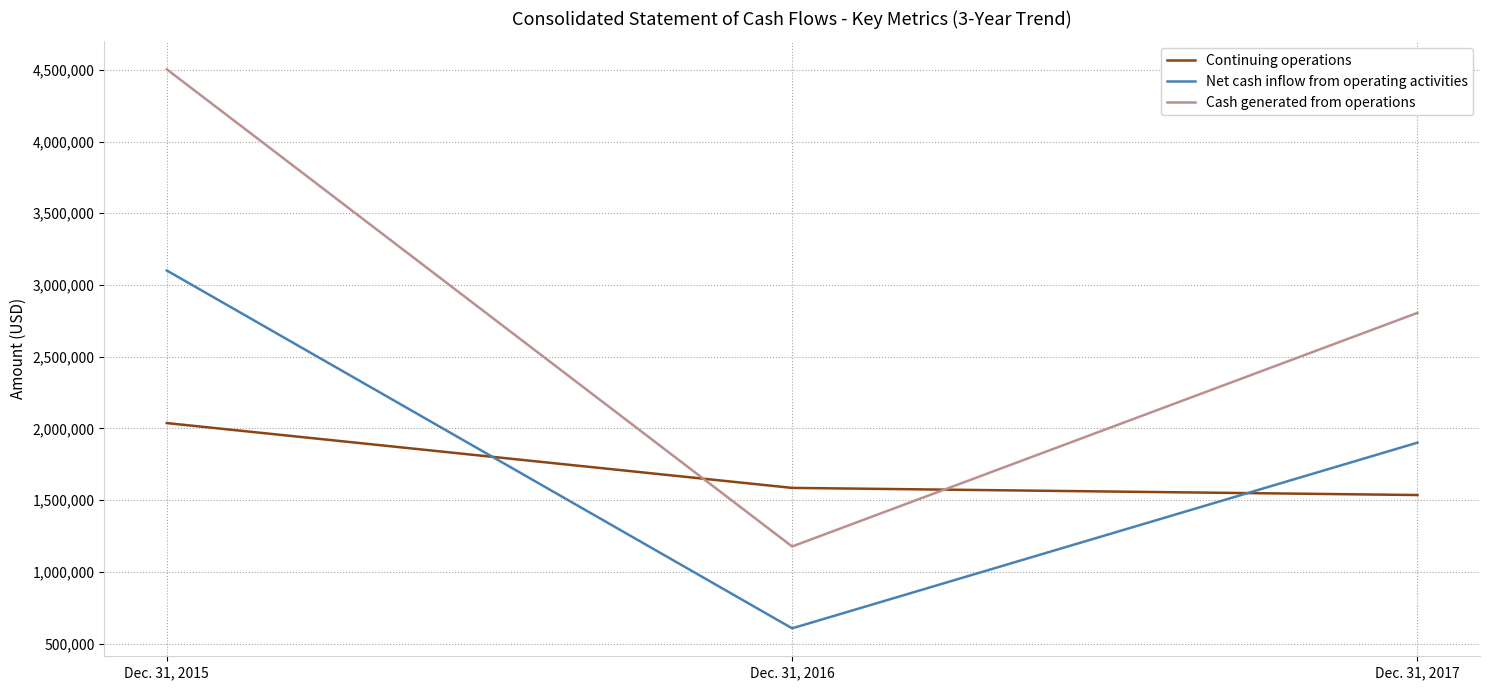

How many categories are shown in the chart?

3